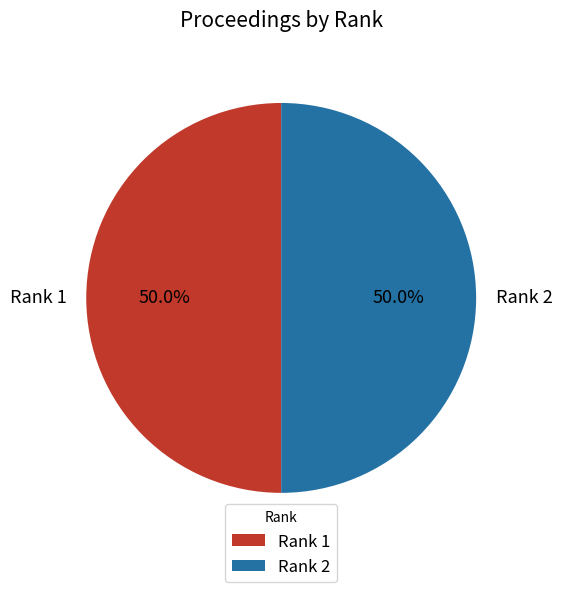

To the nearest percent, what is the average slice percentage?

50%